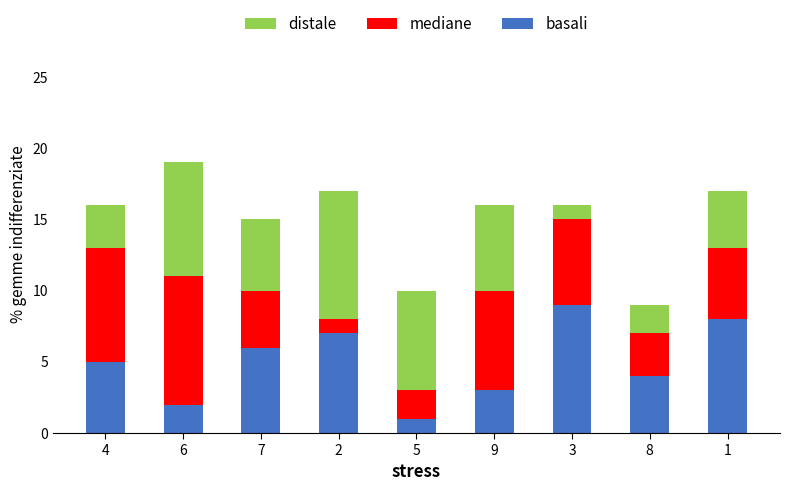

What is the maximum value for basali?

9